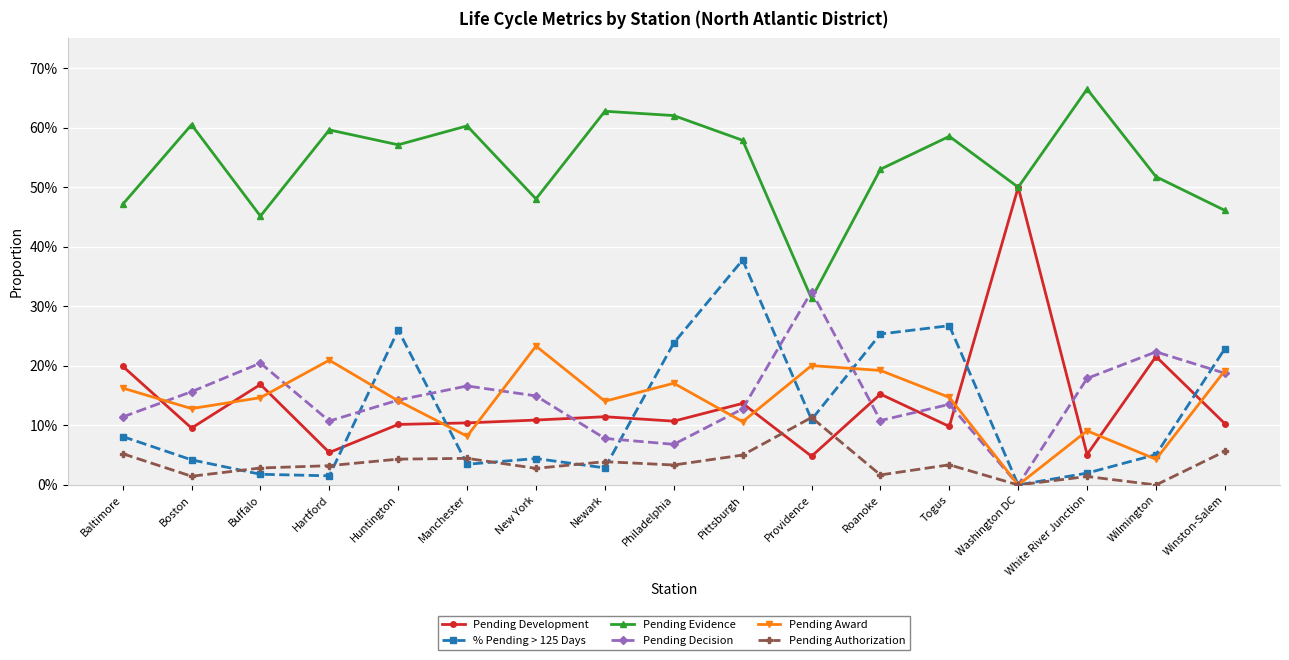

How many intersections are there between Pending Award and Pending Development?

11